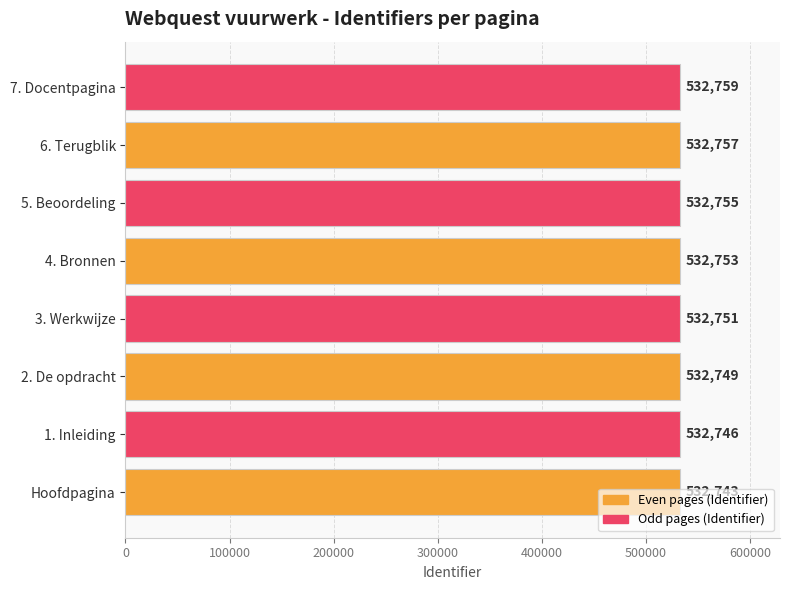

What is the greatest value displayed?

532759